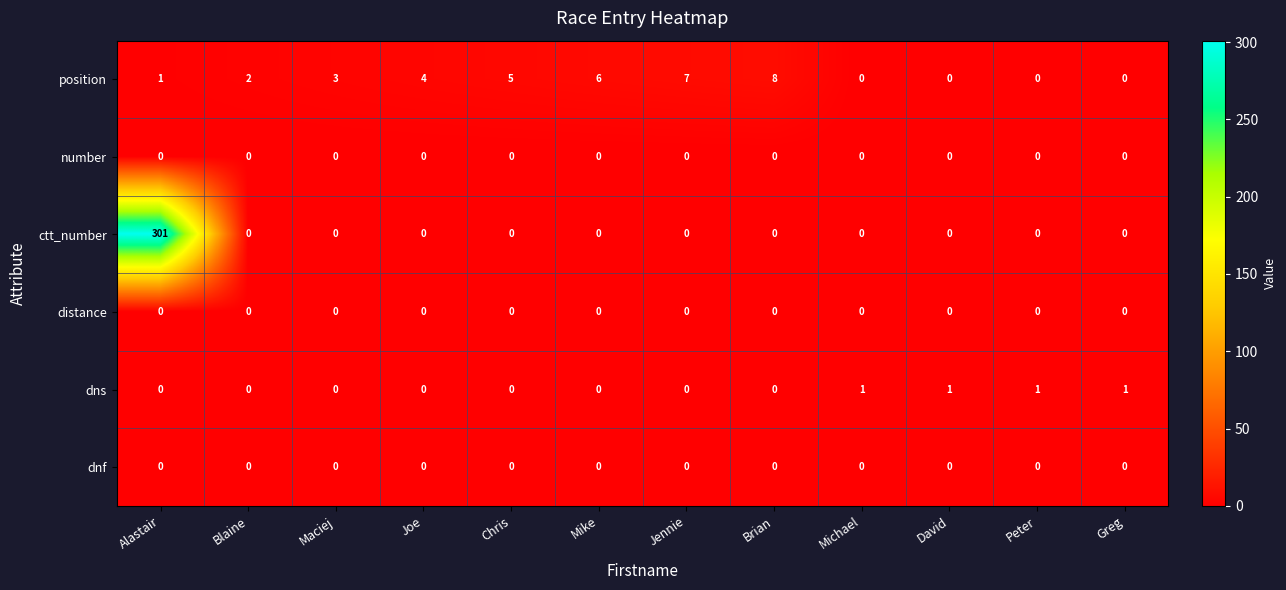

True or false: position has a value of 2 at Chris.

False